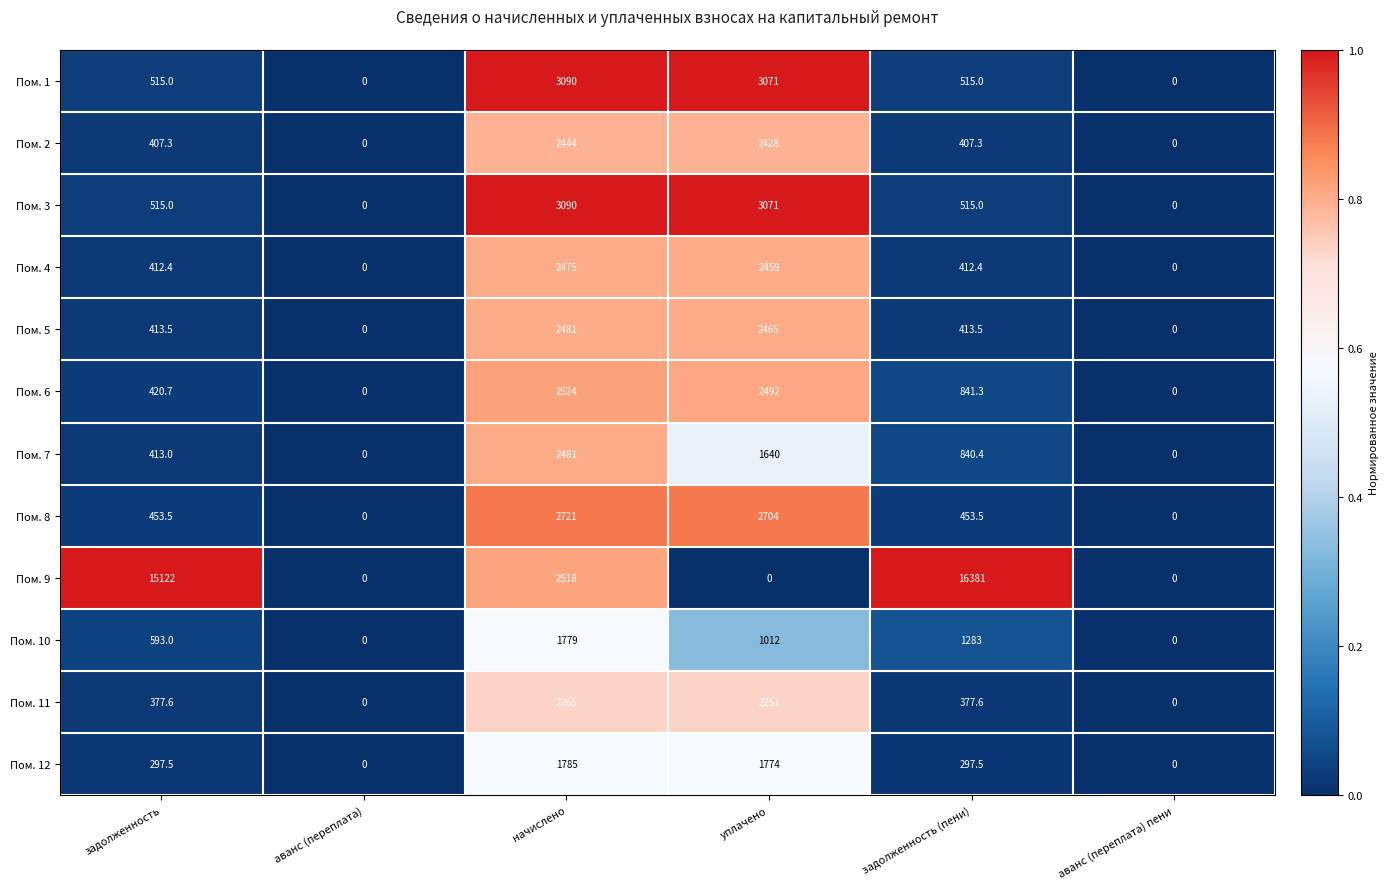

Which series changed the most between начислено and задолженность (пени)?

Пом. 9